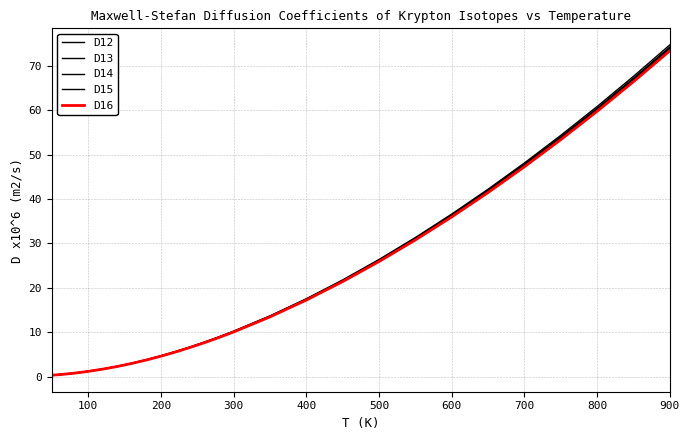

Is this an area chart (filled region under the line)?

No